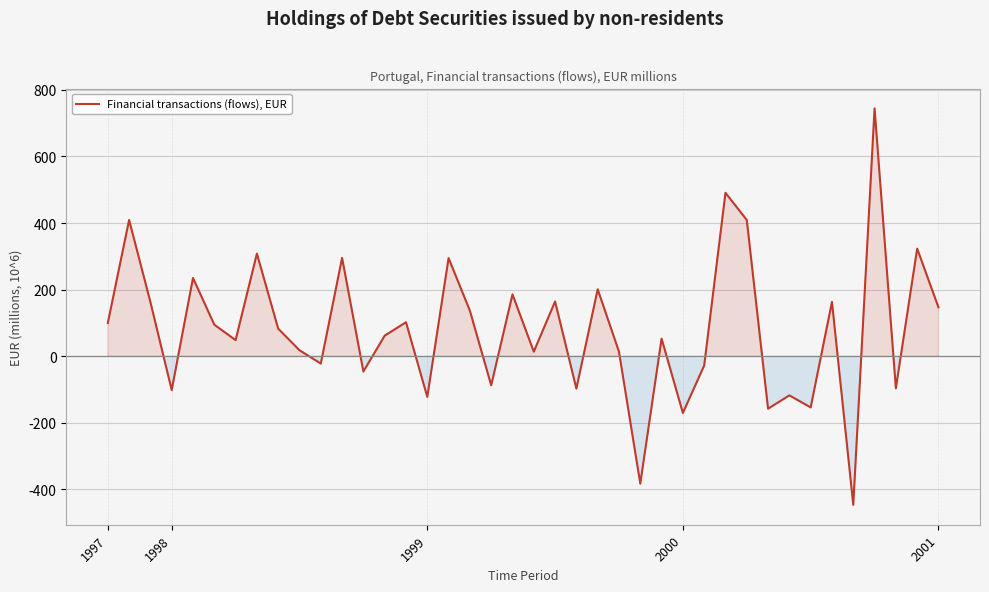

What is the greatest value displayed?

744.2